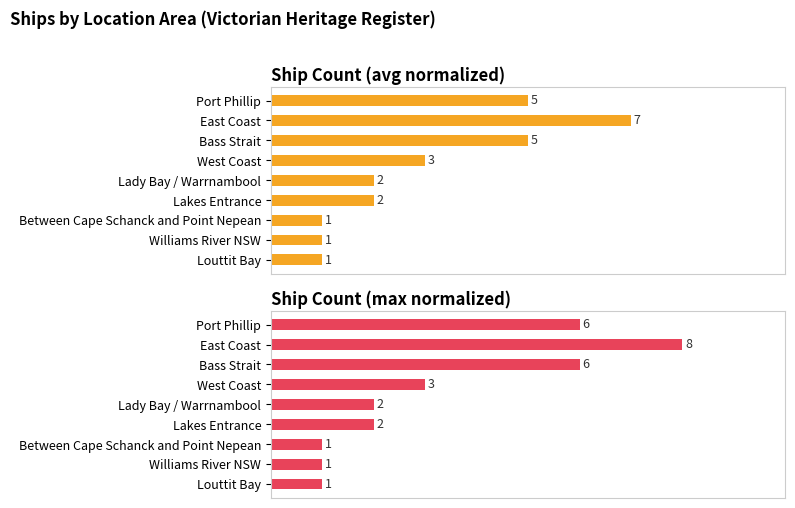

What is the average value of the Ship Count (avg normalized) series?

3